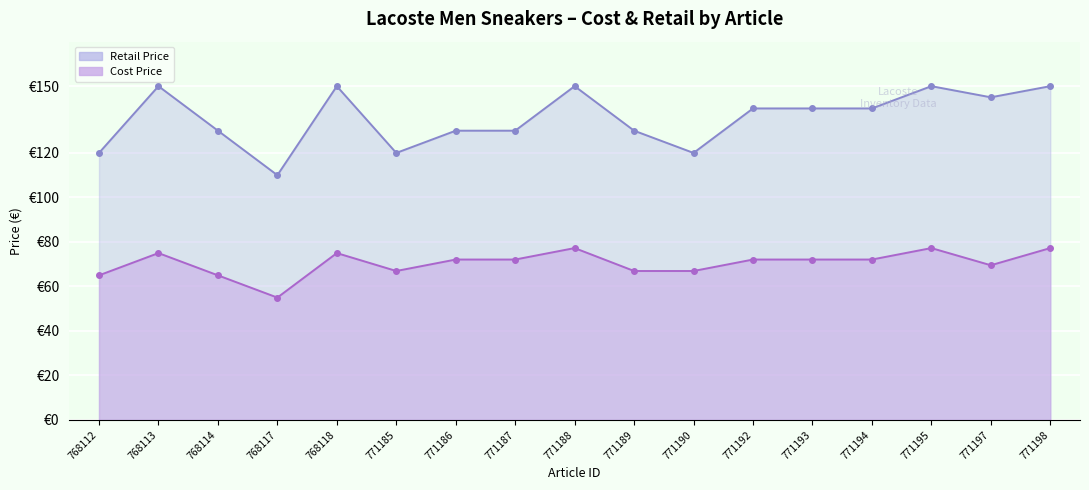

What is the total value across all series at 771197?

214.5